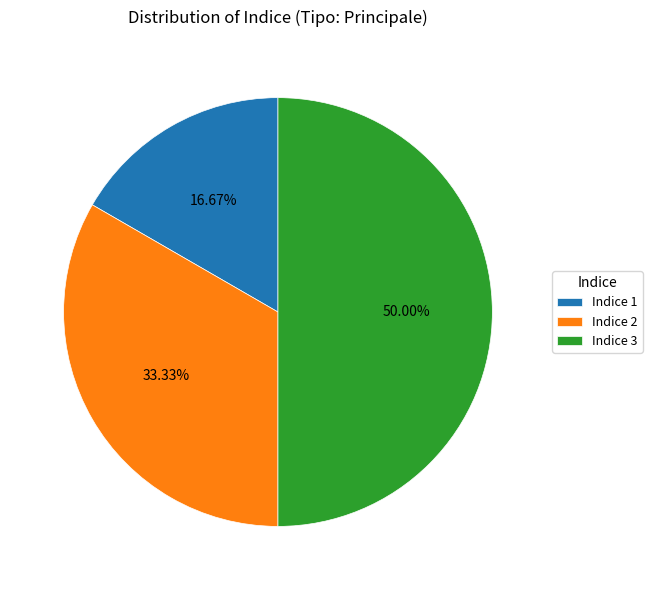

How many segments does this pie chart have?

3